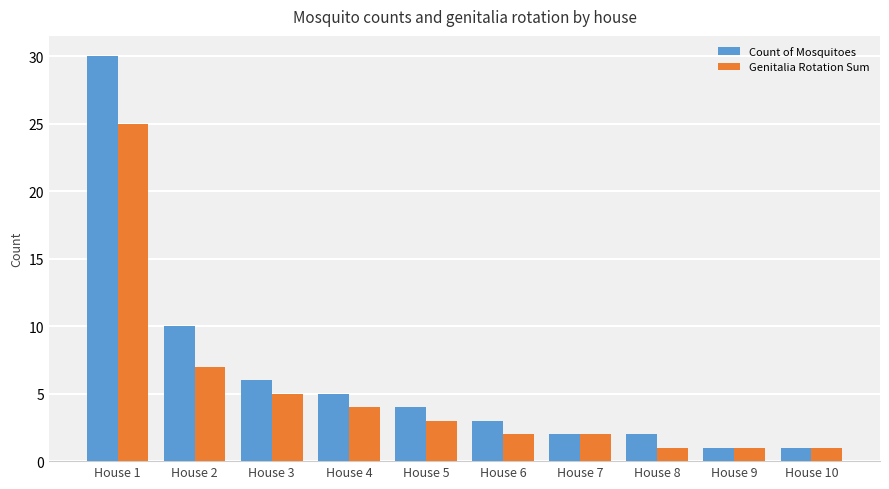

What is the difference between the second highest and minimum values in the Count of Mosquitoes series?

9